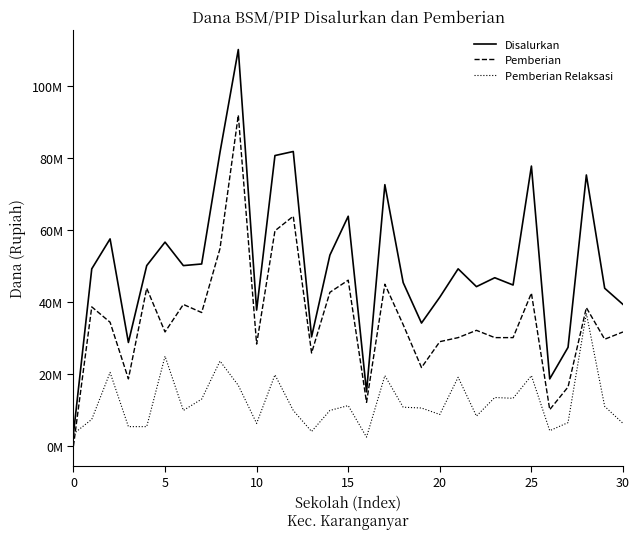

At how many categories does at least one series exceed 82593920?

1